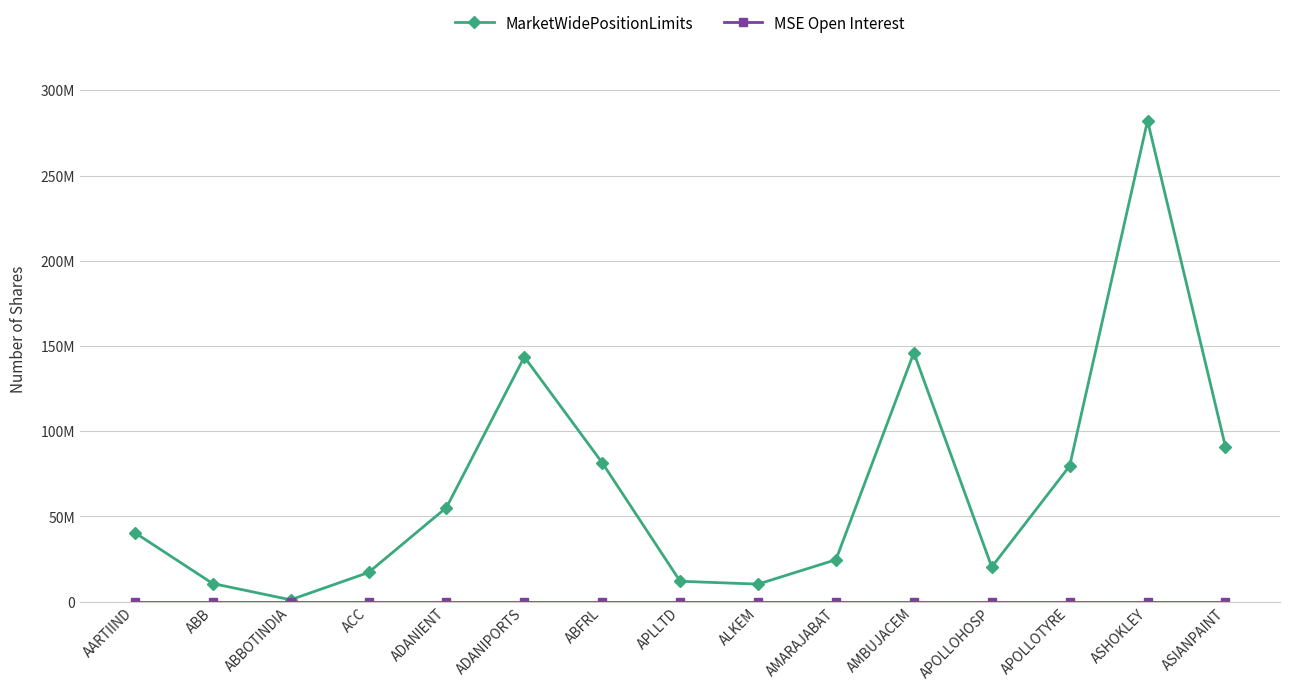

True or false: MarketWidePositionLimits has more than 1 interior local peaks.

True